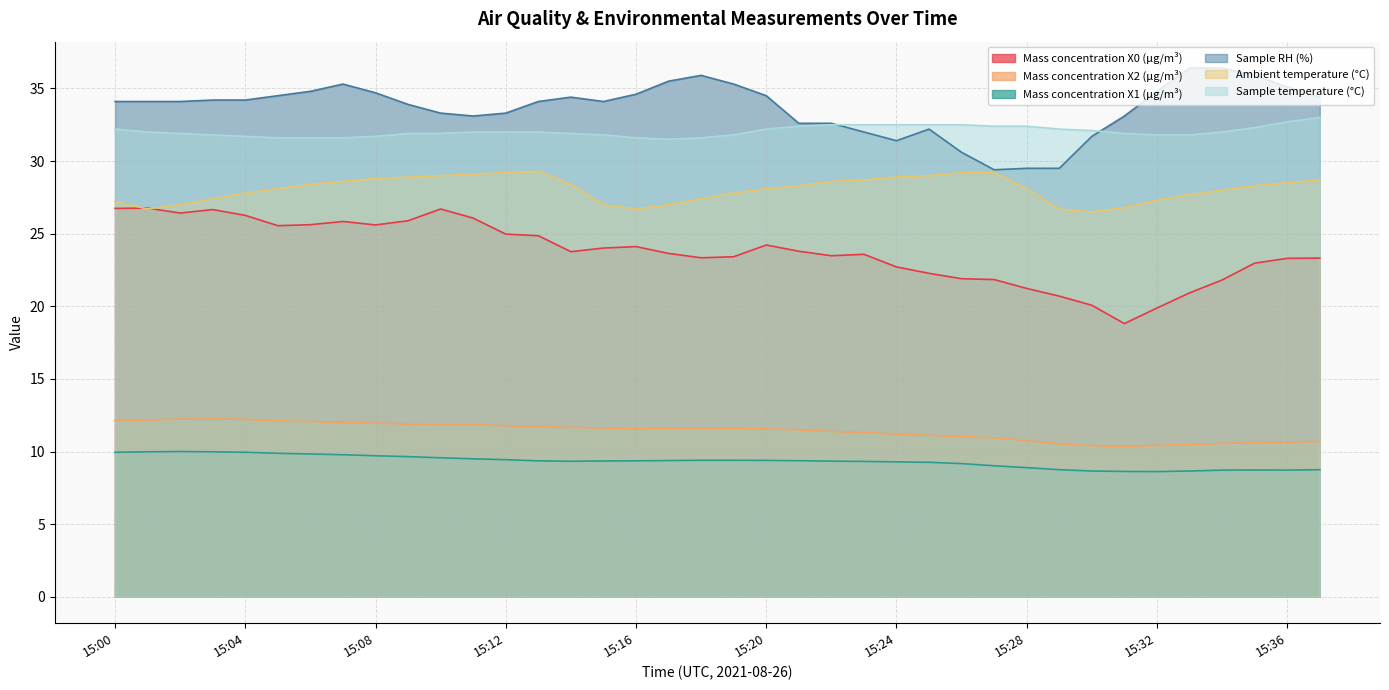

The value of Mass concentration X2 (μg/m³) at 15:19 is 17.7. True or false?

False